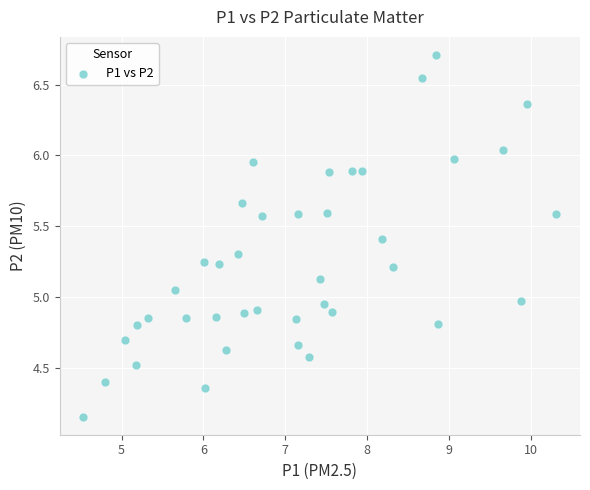

What is the range of Y values (max minus min)?

2.6